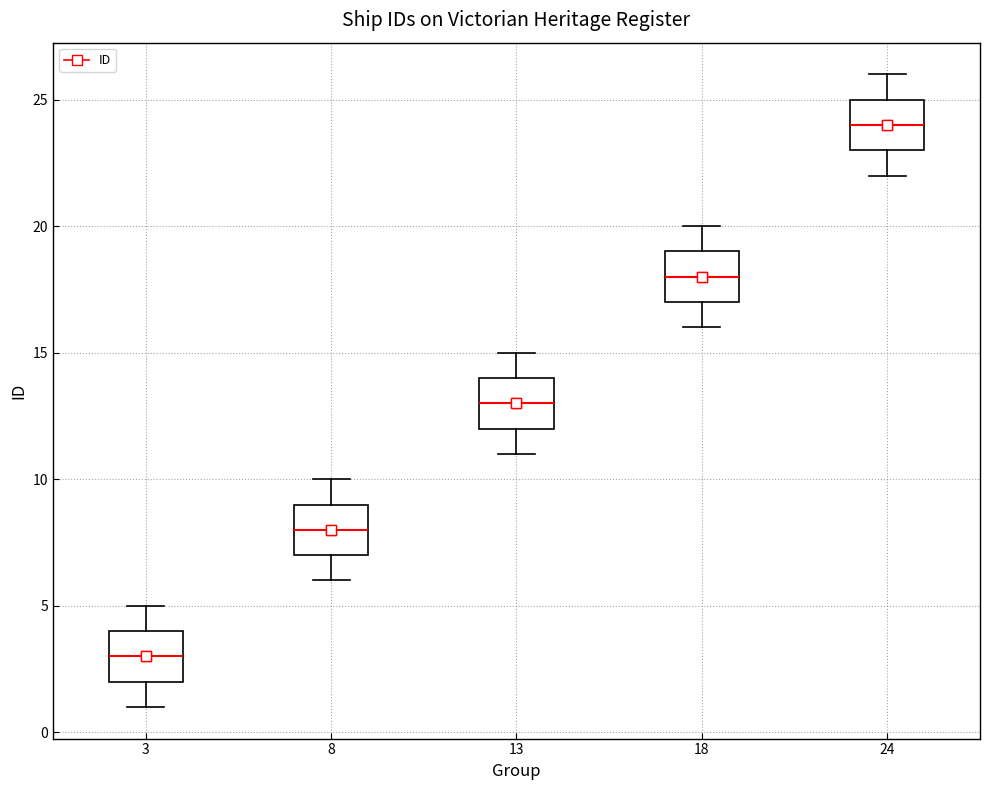

Which box's median line is the lowest?

3